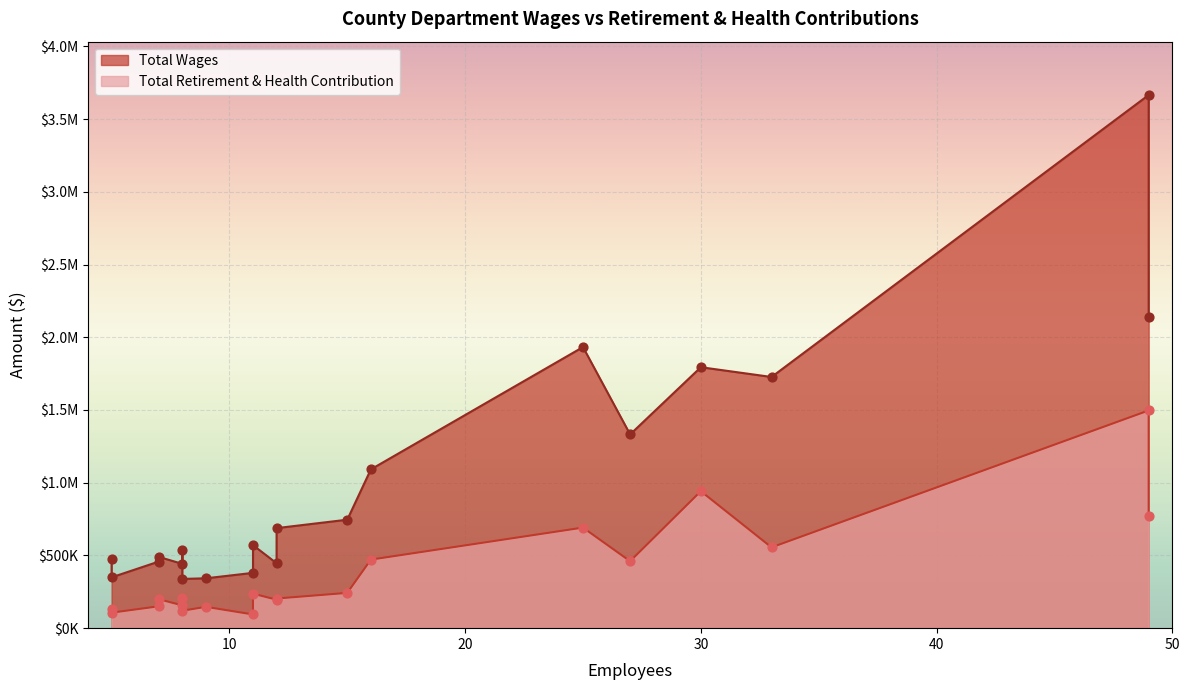

What are all the series names shown in the legend?

Total Wages, Total Retirement & Health Contribution